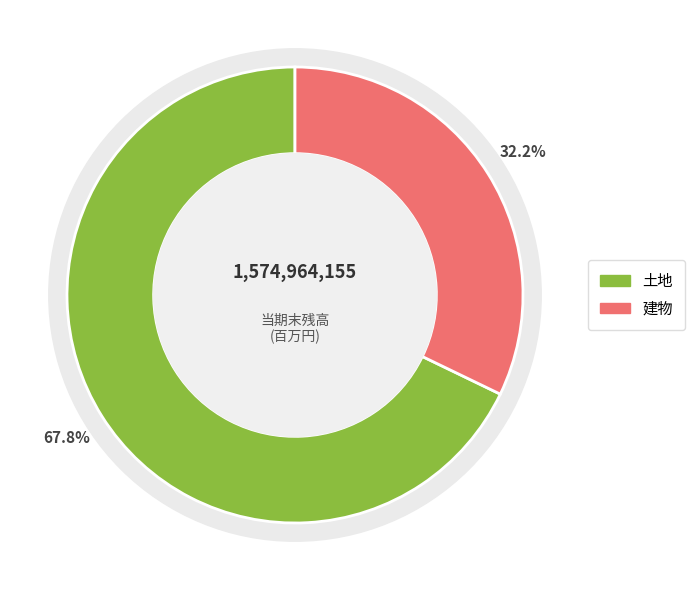

Which slice is the smallest?

建物